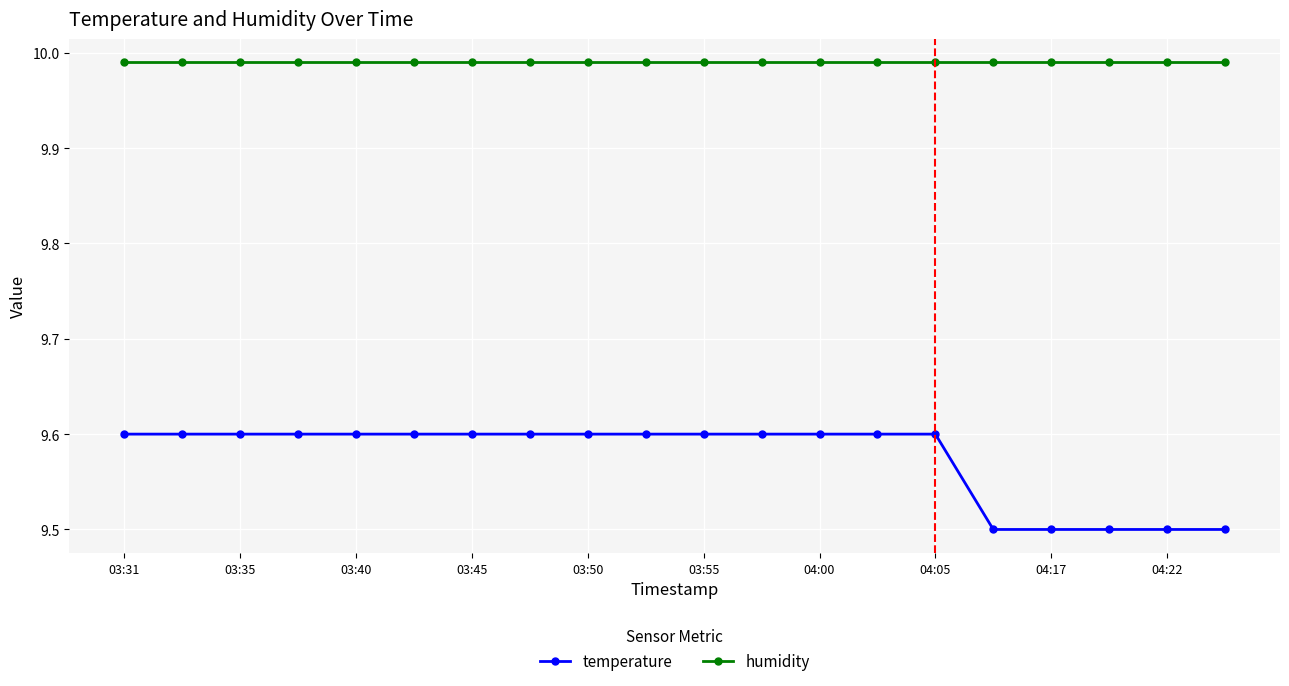

What is the smallest value displayed?

9.5